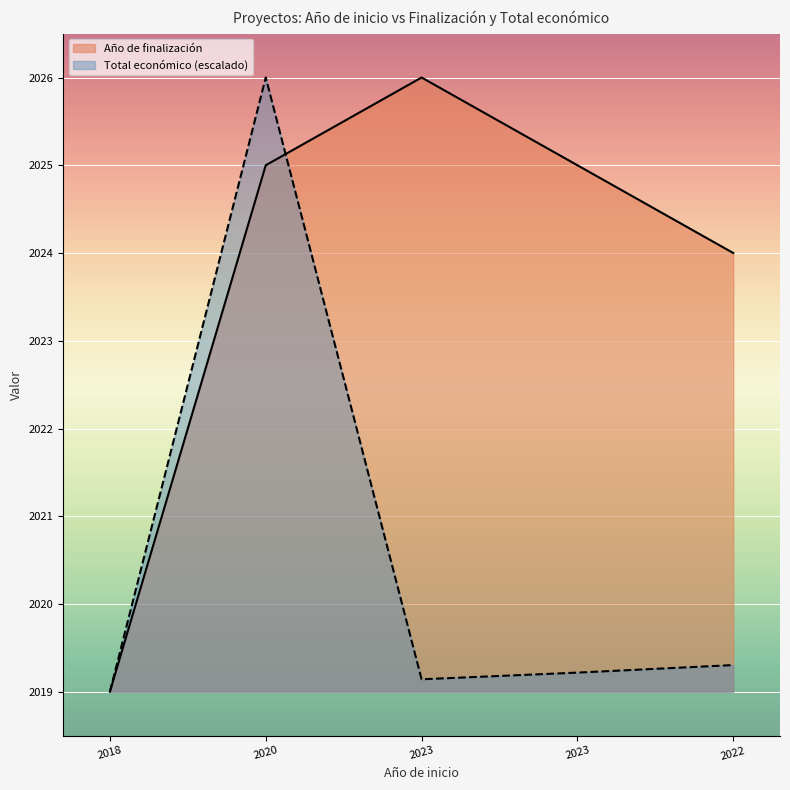

Reading left to right, list all the values displayed in this chart.

Año de finalización: 2018=2019.0	2020=2025.0	2023=2026.0	2023=2025.0	2022=2024.0
Total económico: 2018=2019.0	2020=2026.0	2023=2019.1	2023=2019.2	2022=2019.3